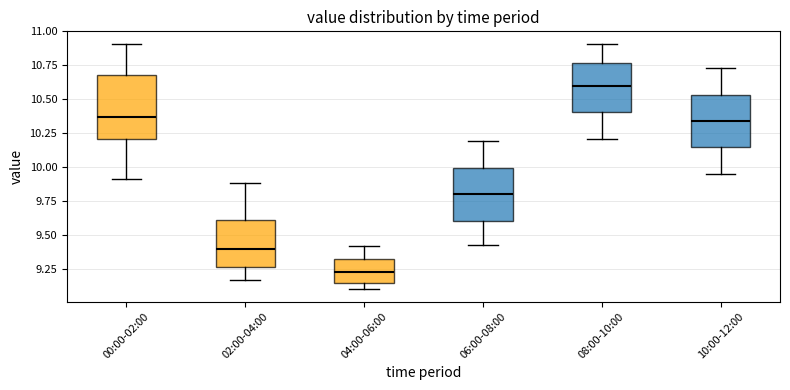

Reading left to right, transcribe this box plot: for each box, give where its median line is, the range the box spans, and where its two whiskers end, as read against the y-axis. The values are not printed on the chart, so give them approximately, as read against the axis.

00:00-02:00: median 10.35, box 10.20 to 10.70, whiskers 9.90 to 10.90
02:00-04:00: median 9.40, box 9.25 to 9.60, whiskers 9.15 to 9.90
04:00-06:00: median 9.25, box 9.15 to 9.30, whiskers 9.10 to 9.40
06:00-08:00: median 9.80, box 9.60 to 10.00, whiskers 9.45 to 10.20
08:00-10:00: median 10.60, box 10.40 to 10.75, whiskers 10.20 to 10.90
10:00-12:00: median 10.35, box 10.15 to 10.55, whiskers 9.95 to 10.75